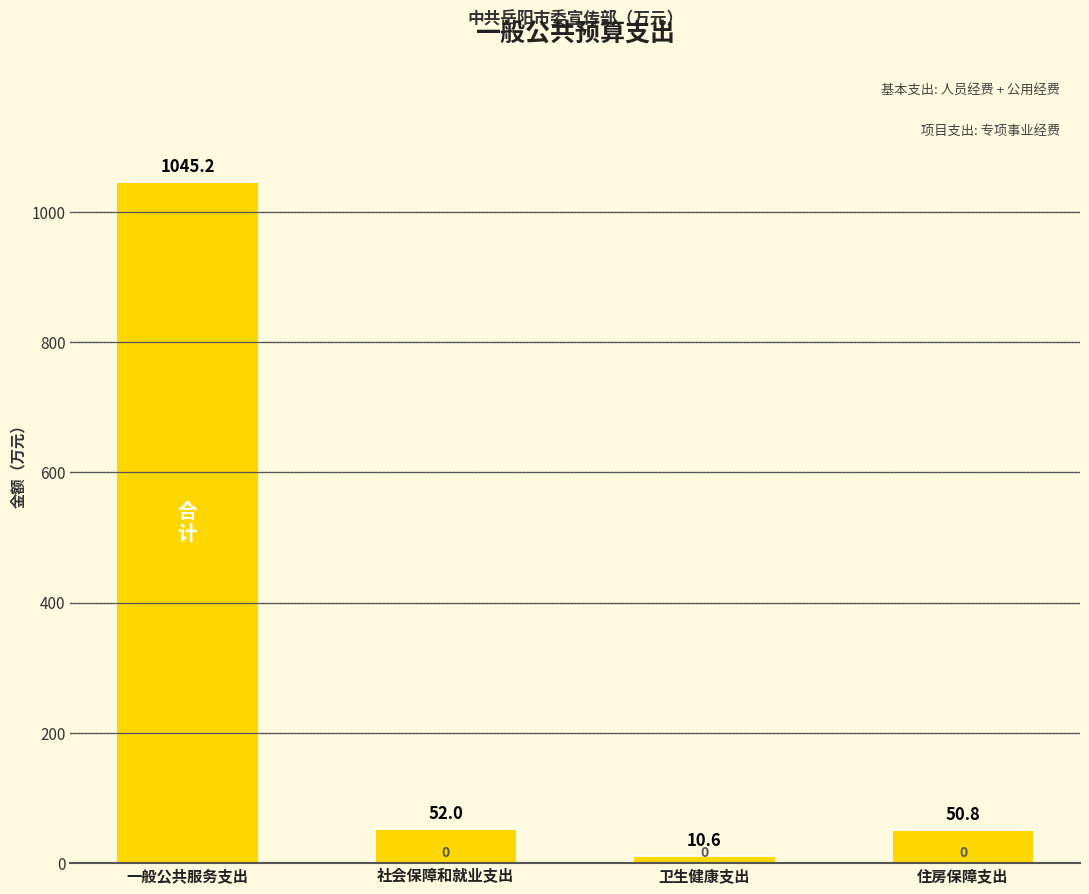

Reading left to right, list all the values displayed in this chart.

一般公共服务支出=1045.2	社会保障和就业支出=52.0	卫生健康支出=10.6	住房保障支出=50.8